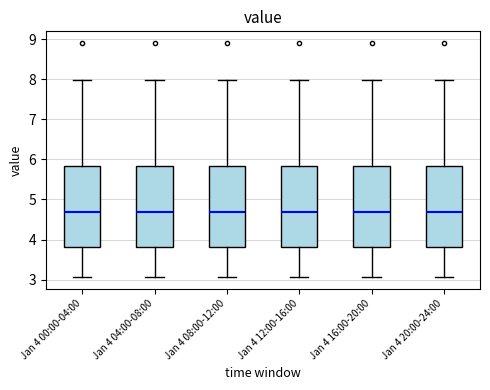

Reading left to right, read every box against the y-axis: the position of its median line, the range the box covers, and the ends of its whiskers. The values are not printed on the chart, so give them approximately, as read against the axis.

Jan 4 00:00-04:00: median 4.7, box 3.8 to 5.8, whiskers 3.1 to 8.0
Jan 4 04:00-08:00: median 4.7, box 3.8 to 5.8, whiskers 3.1 to 8.0
Jan 4 08:00-12:00: median 4.7, box 3.8 to 5.8, whiskers 3.1 to 8.0
Jan 4 12:00-16:00: median 4.7, box 3.8 to 5.8, whiskers 3.1 to 8.0
Jan 4 16:00-20:00: median 4.7, box 3.8 to 5.8, whiskers 3.1 to 8.0
Jan 4 20:00-24:00: median 4.7, box 3.8 to 5.8, whiskers 3.1 to 8.0